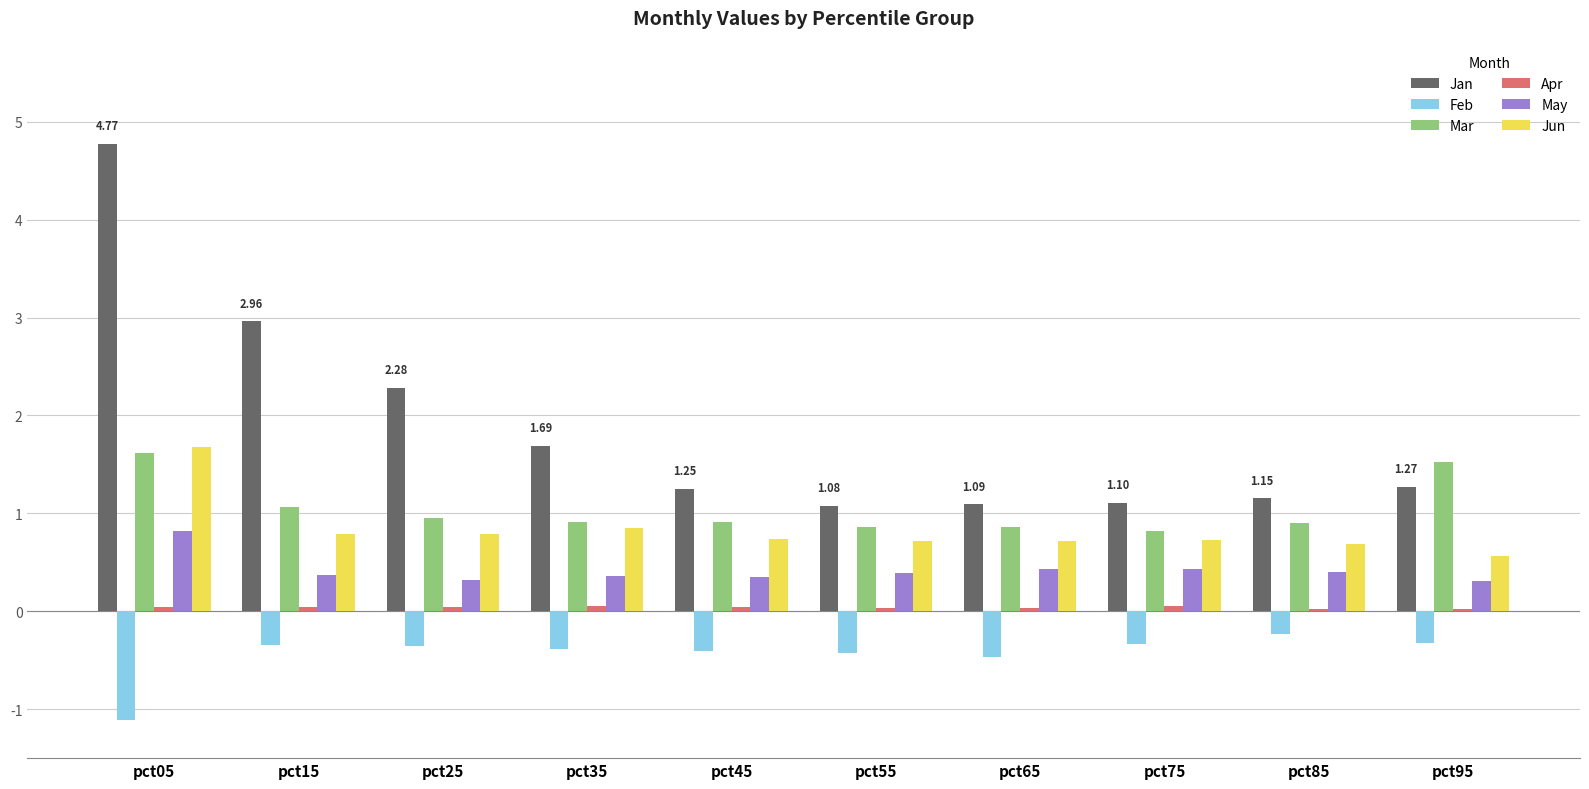

Which label corresponds to the smallest value in the chart?

pct05